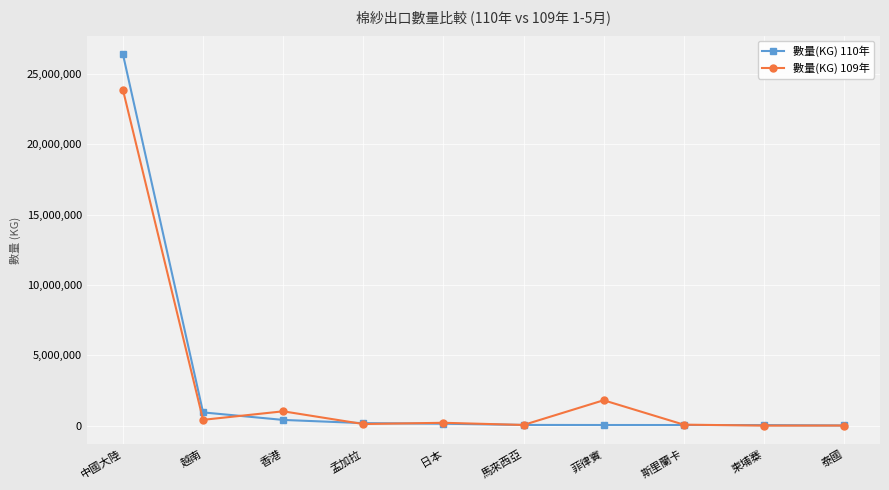

What is the difference between the maximum and minimum values in the 數量(KG) 109年 series?

23868508